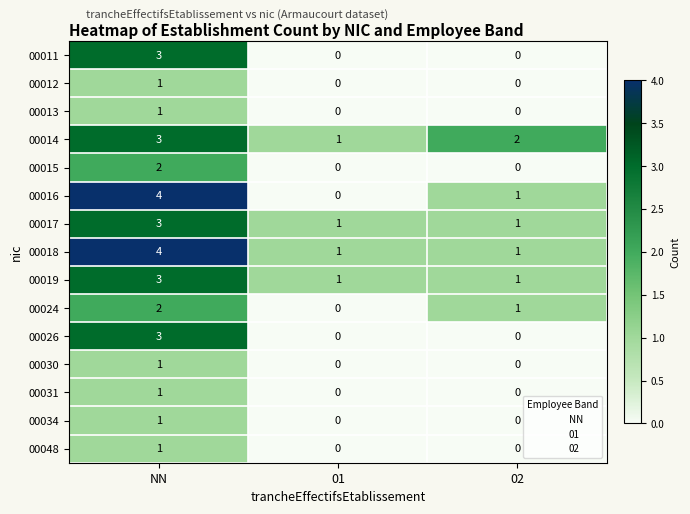

Which series has the largest range (max minus min)?

00016